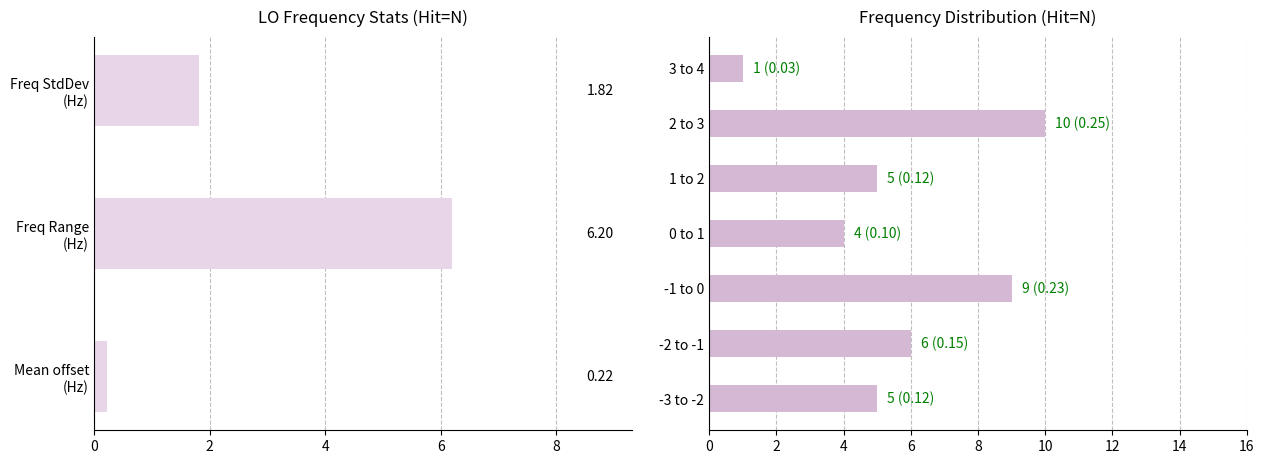

Does the chart contain stacked bars?

No